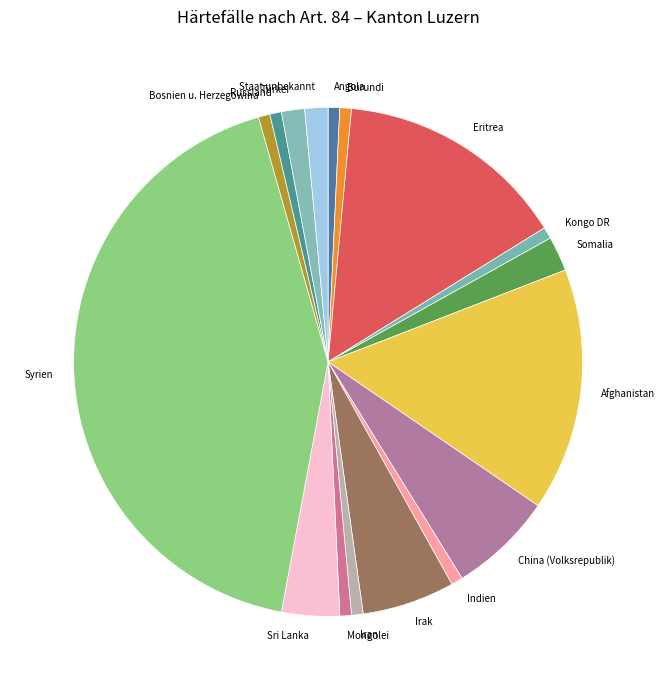

What is the ratio of the value at Syrien to the value at Russland?

58.0